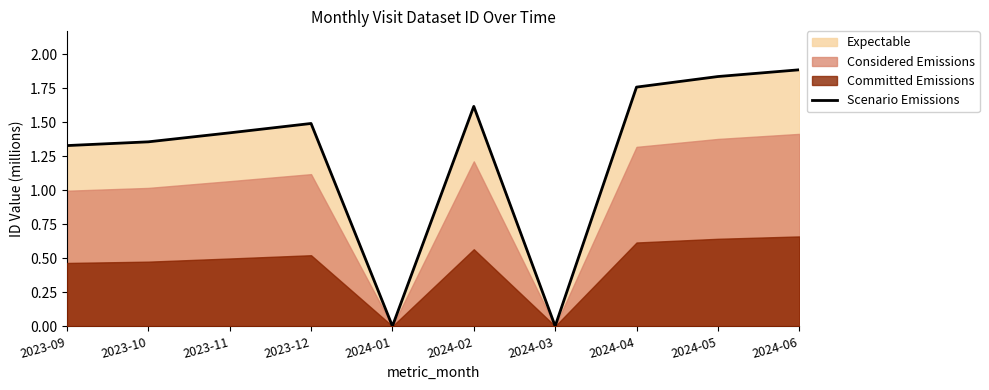

What is the difference between the maximum and minimum values?

1.9